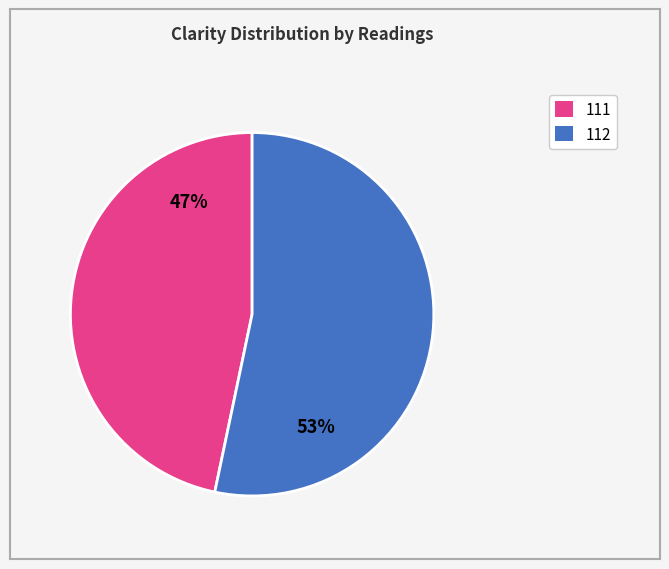

To the nearest percent, what is the average slice percentage?

50%